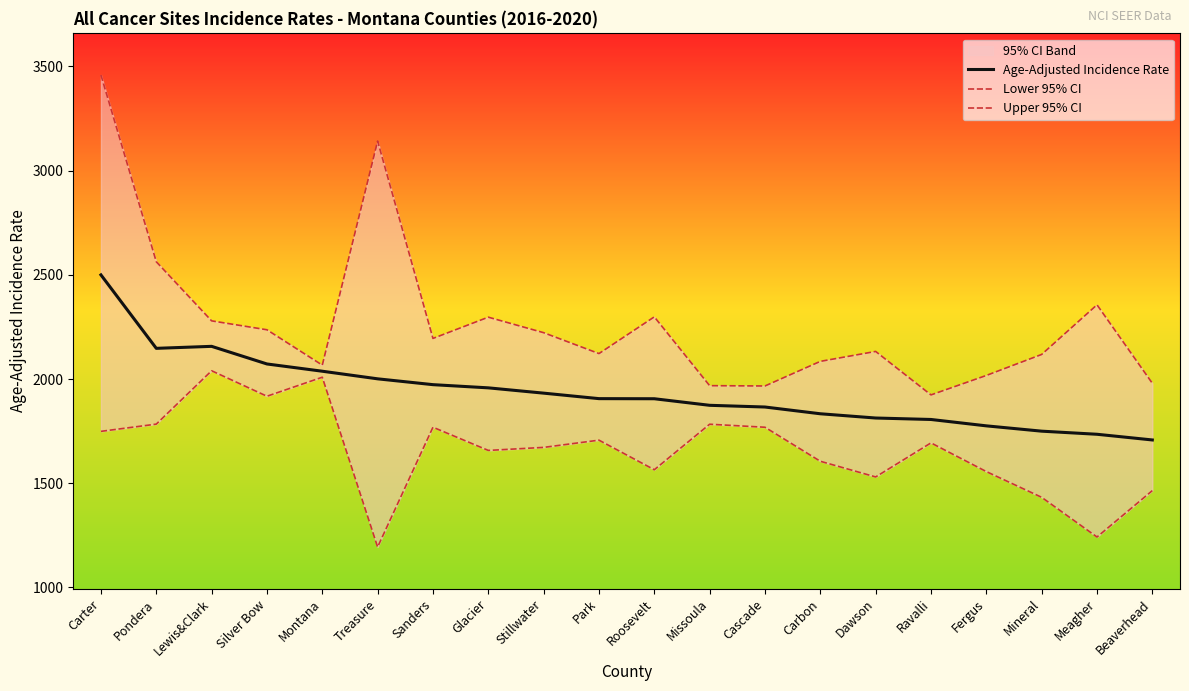

True or false: Upper 95% CI and Age-Adjusted Incidence Rate cross at least once.

False